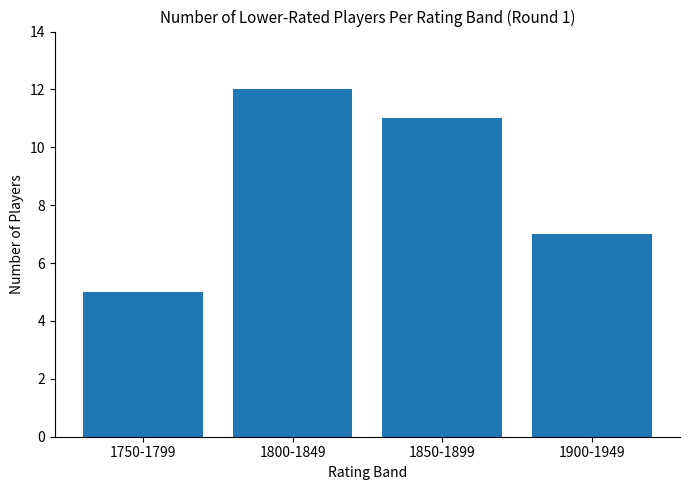

What position from the left is 1900-1949?

4